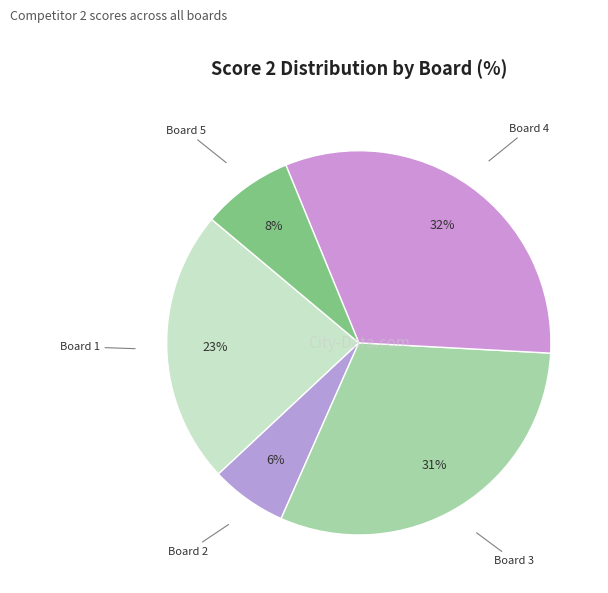

Count the number of slices in the pie.

5